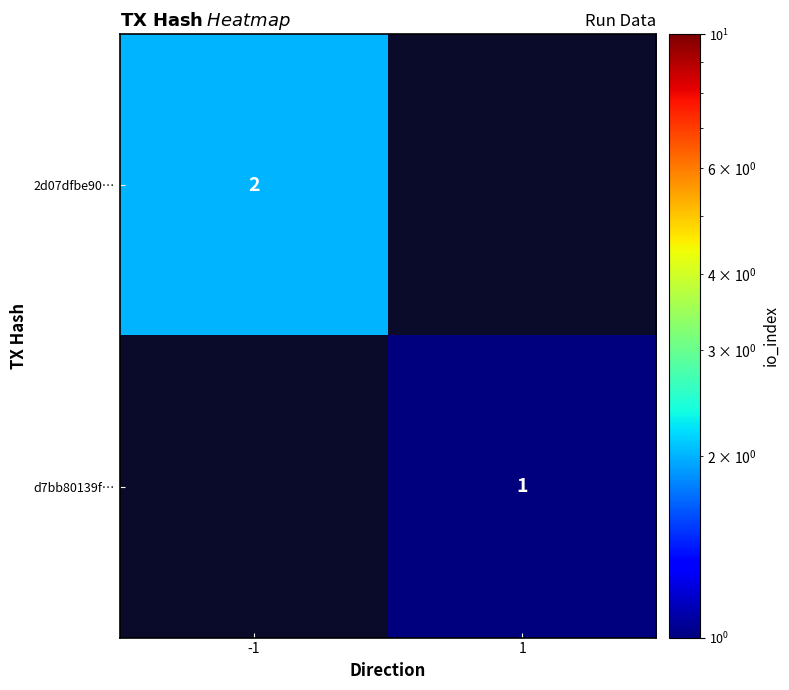

True or false: 2d07dfbe90… has a value of 0.9 at -1.

False